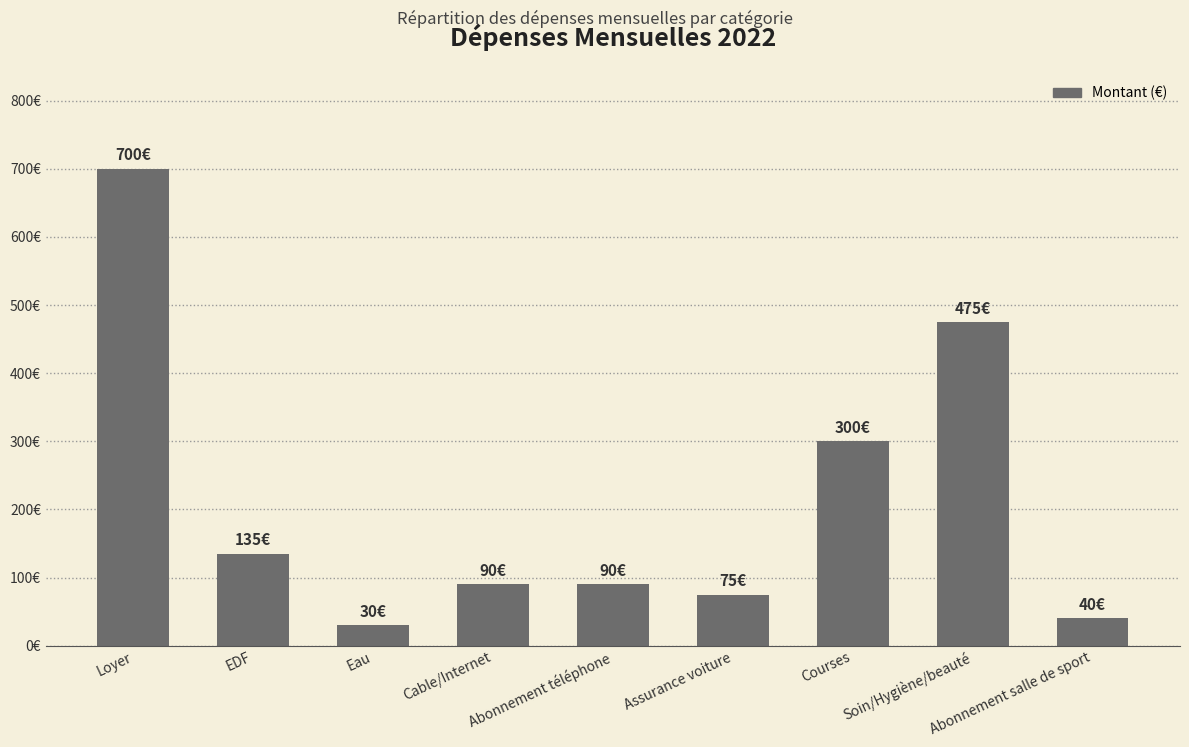

What is the difference between the values at Courses and Loyer?

400